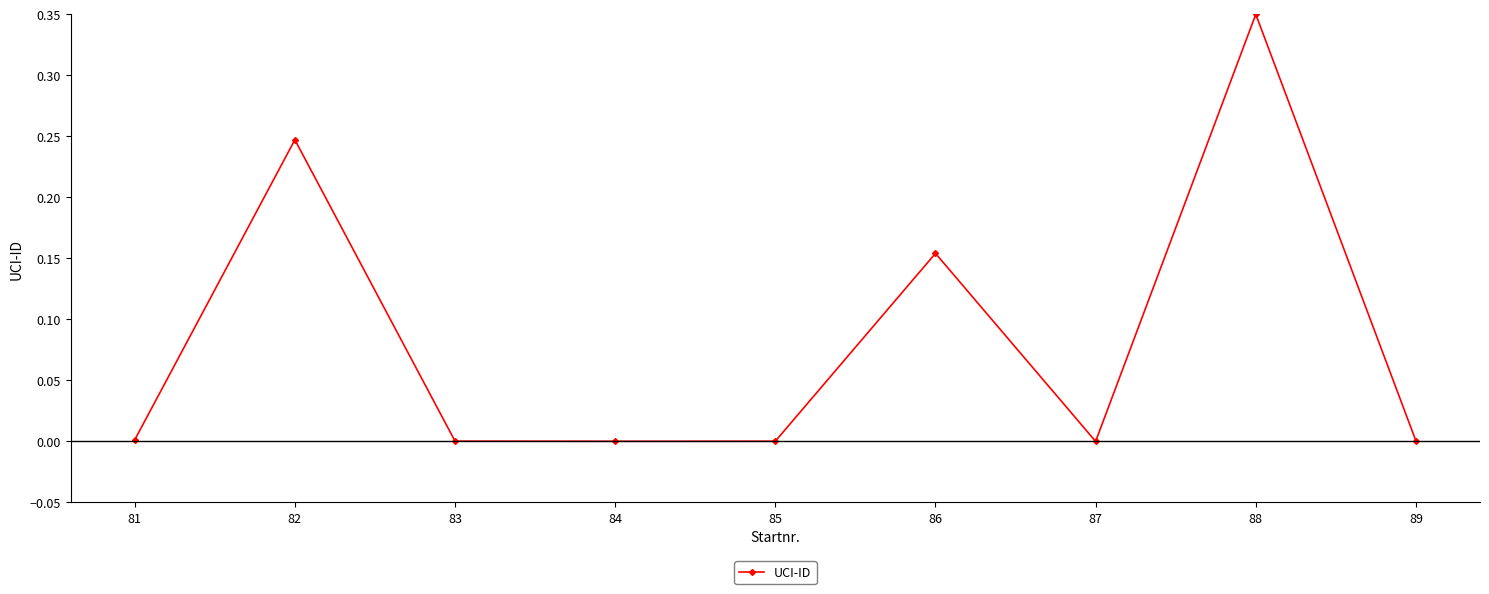

Is it true that the value at 89 is 0.0?

True